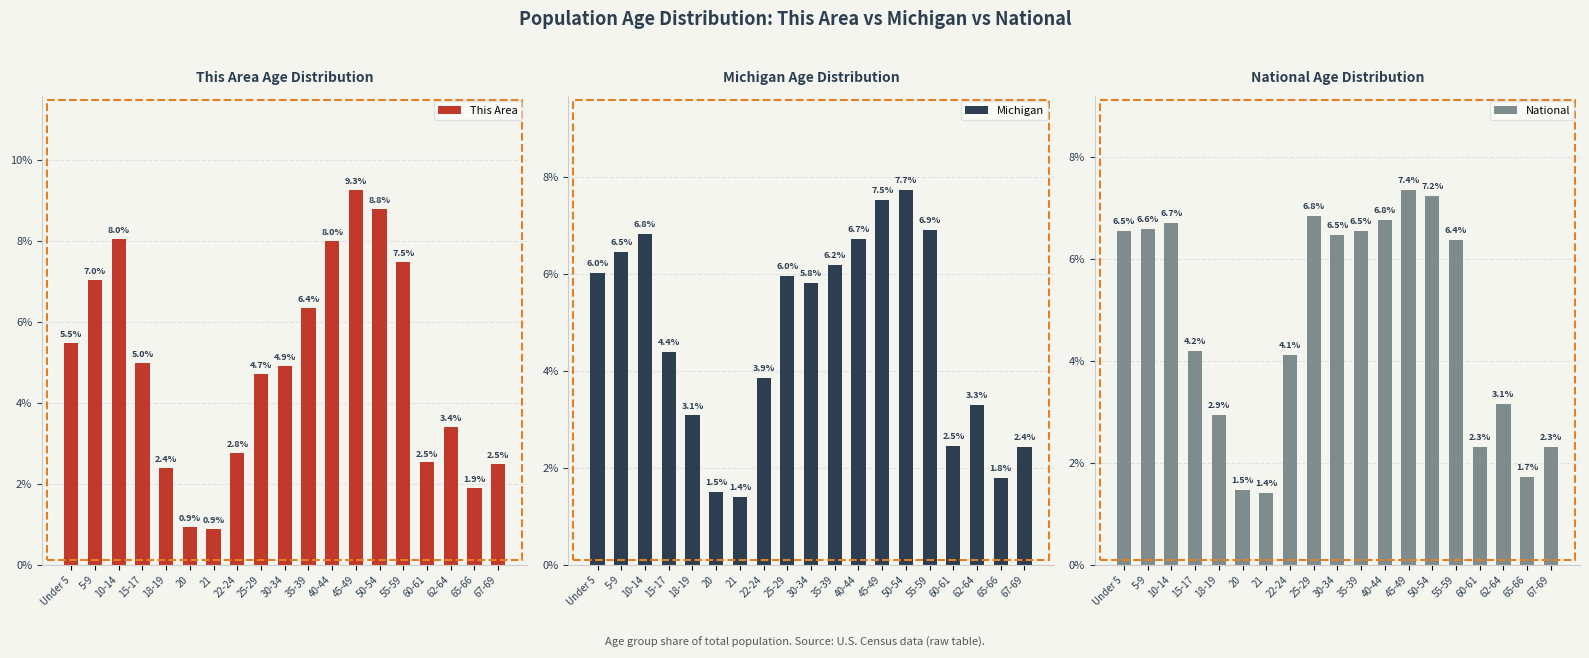

True or false: National has a value of 6.5 at 35-39.

True